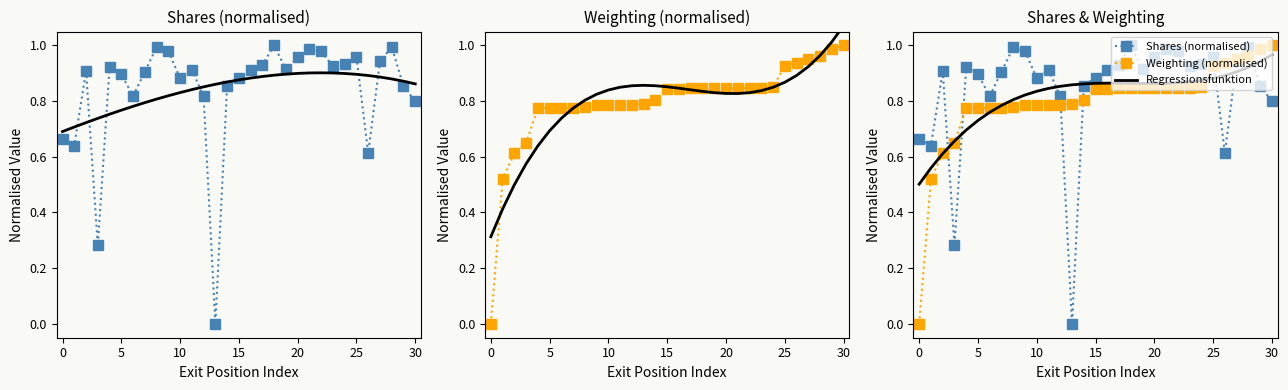

Which category has the lowest value in the Shares (normalised) series?

13